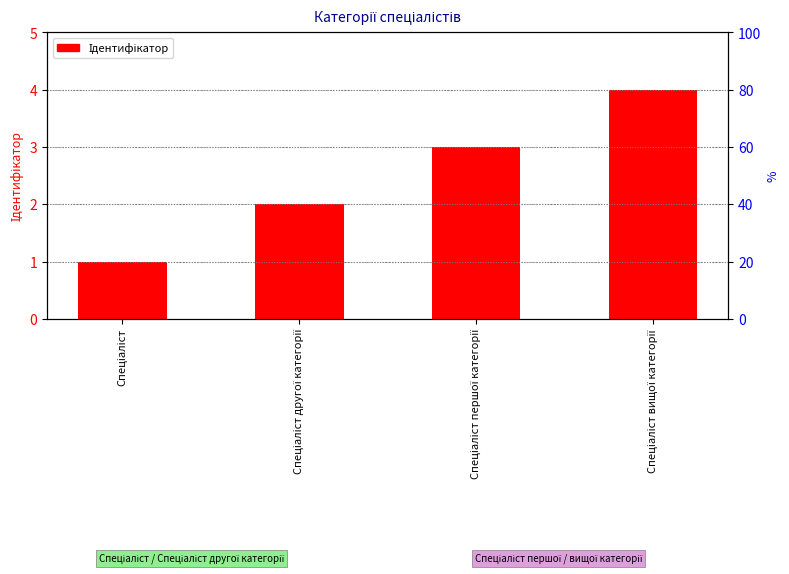

Are the bars grouped side by side (vs. stacked)?

No